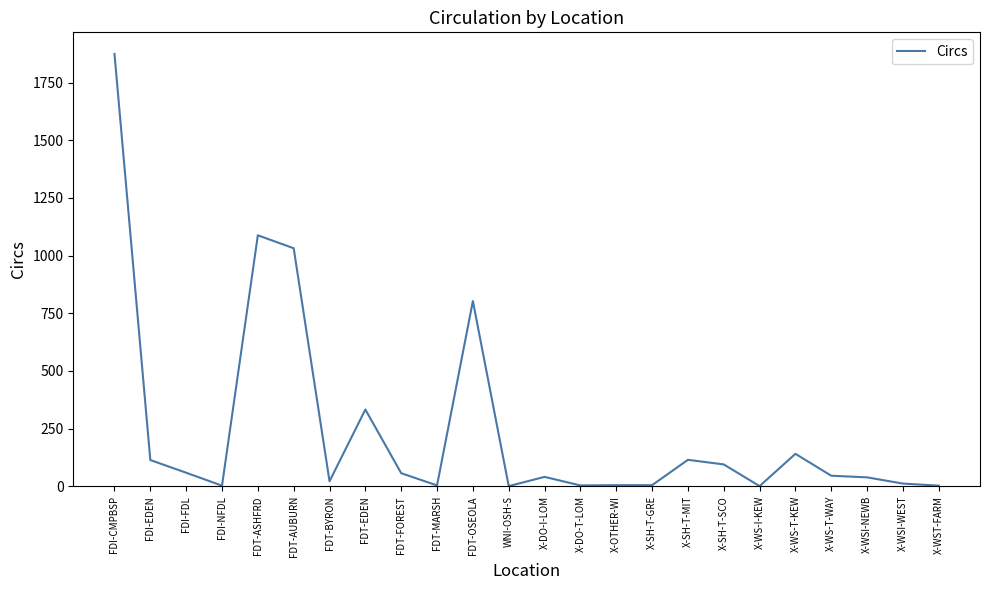

What is the change in value from FDT-OSEOLA to X-WSI-WEST?

-791